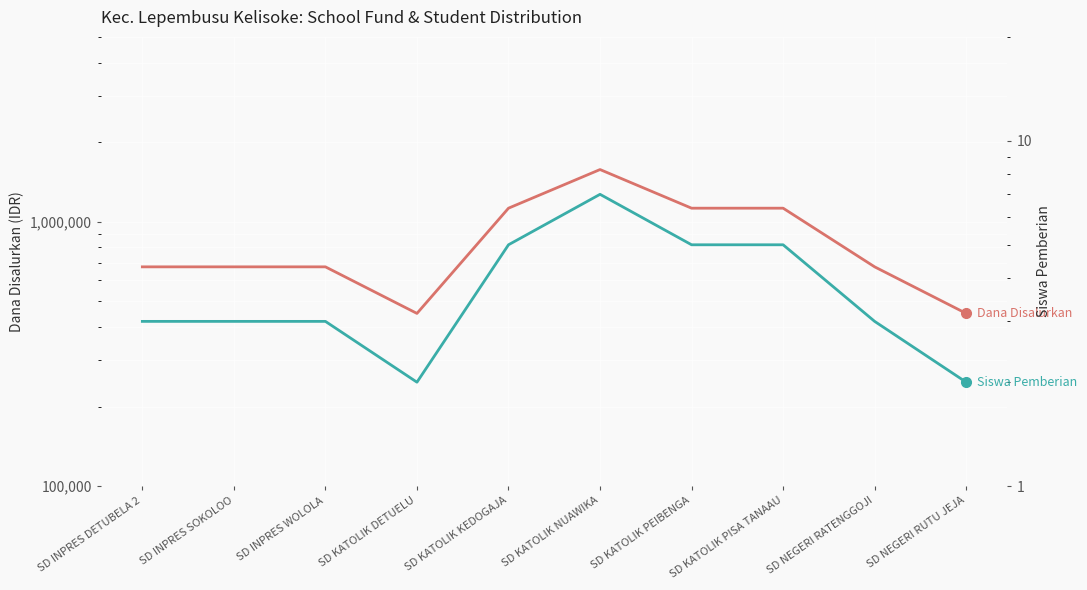

What is the difference between the maximum and minimum values in the Dana Disalurkan series?

1125000